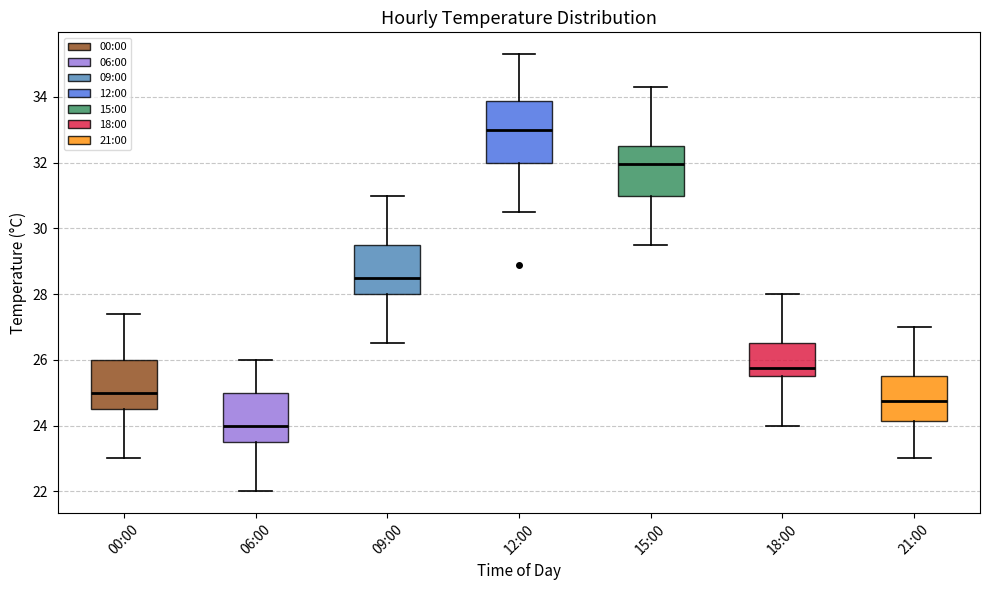

Reading left to right, read every box against the y-axis: the position of its median line, the range the box covers, and the ends of its whiskers. The values are not printed on the chart, so give them approximately, as read against the axis.

00:00: median 25.0, box 24.6 to 26.0, whiskers 23.0 to 27.4
06:00: median 24.0, box 23.6 to 25.0, whiskers 22.0 to 26.0
09:00: median 28.6, box 28.0 to 29.6, whiskers 26.6 to 31.0
12:00: median 33.0, box 32.0 to 33.8, whiskers 30.6 to 35.4
15:00: median 32.0, box 31.0 to 32.6, whiskers 29.6 to 34.4
18:00: median 25.8, box 25.6 to 26.6, whiskers 24.0 to 28.0
21:00: median 24.8, box 24.2 to 25.6, whiskers 23.0 to 27.0